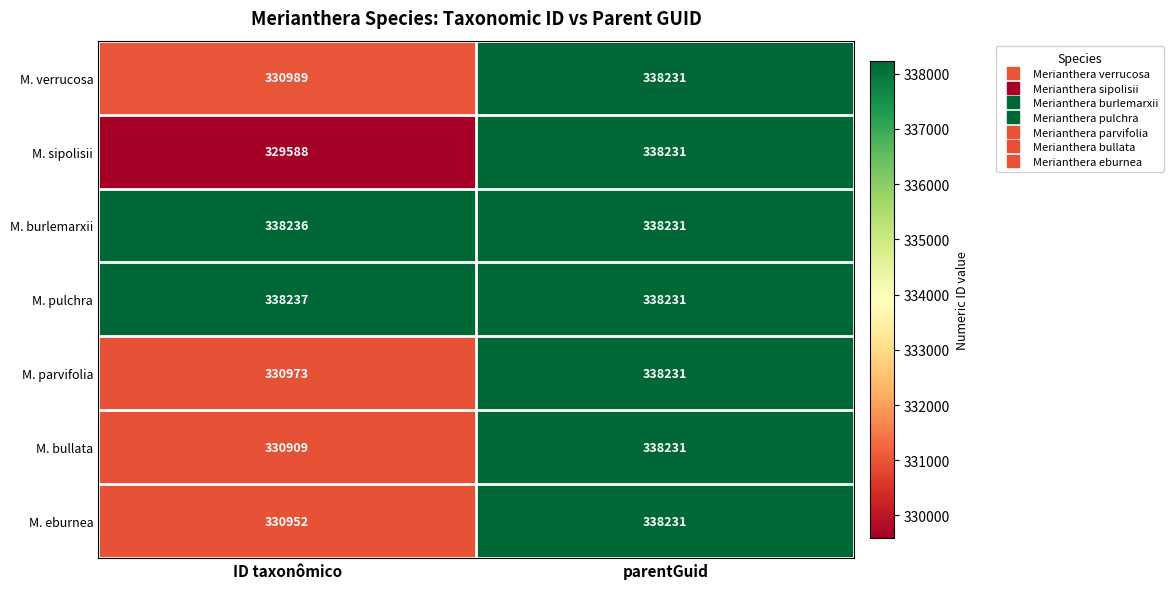

Reading left to right, what are all the values shown in this chart?

M. verrucosa: ID taxonômico=330989	parentGuid=338231
M. sipolisii: ID taxonômico=329588	parentGuid=338231
M. burlemarxii: ID taxonômico=338236	parentGuid=338231
M. pulchra: ID taxonômico=338237	parentGuid=338231
M. parvifolia: ID taxonômico=330973	parentGuid=338231
M. bullata: ID taxonômico=330909	parentGuid=338231
M. eburnea: ID taxonômico=330952	parentGuid=338231